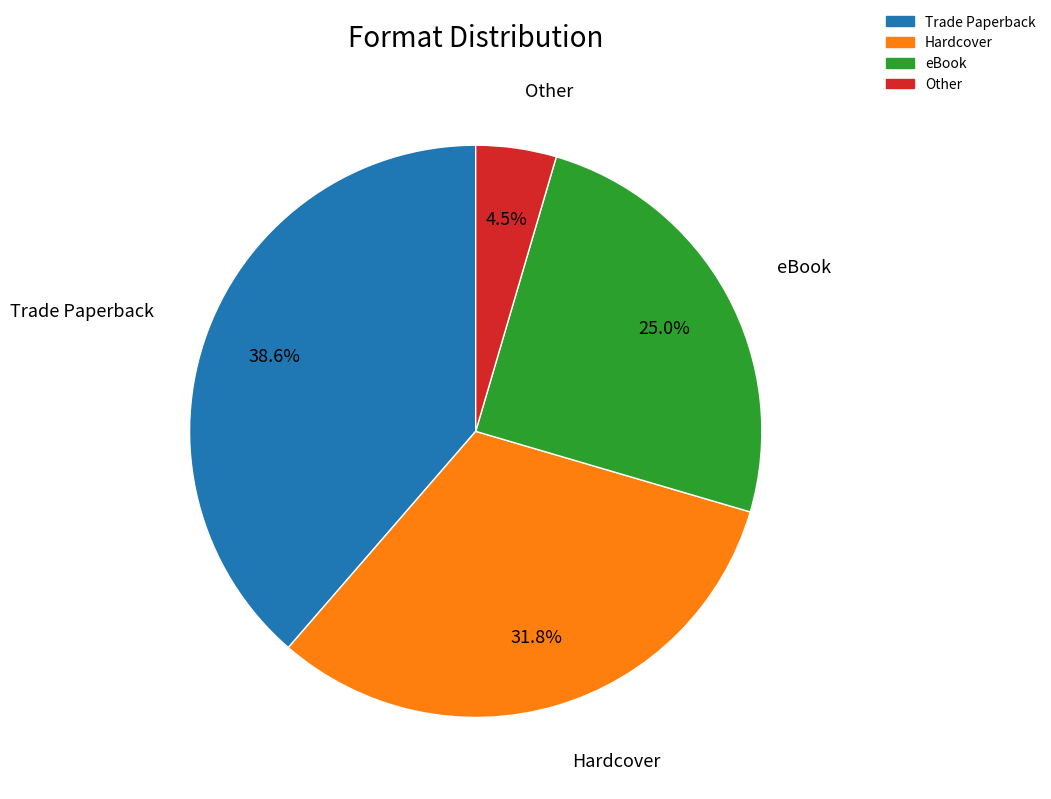

Between eBook and Other, which is larger?

eBook